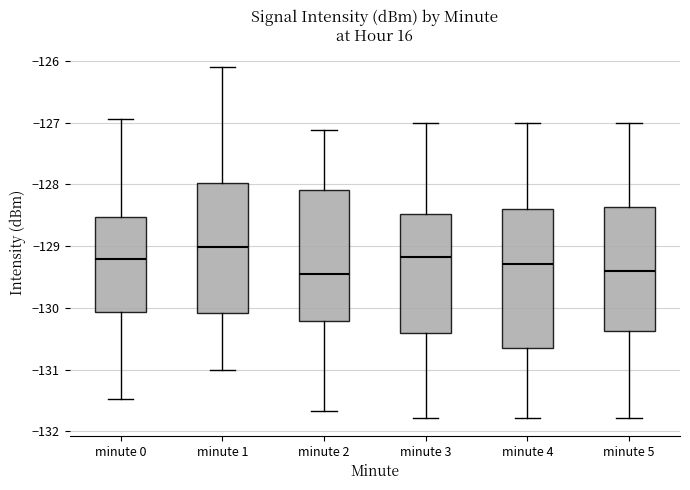

Where does the median line of the box for minute 1 sit on the y-axis? The values are not printed on the chart, so give them approximately, as read against the axis.

-129.0